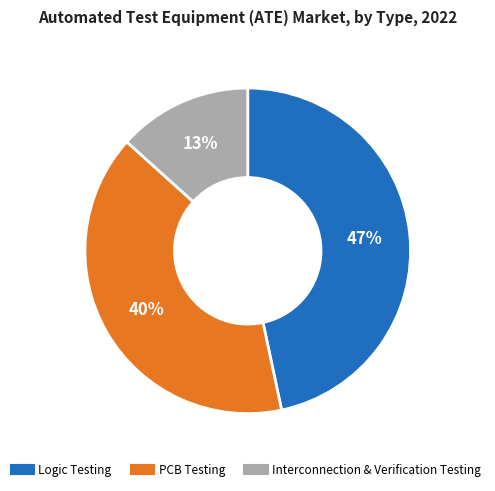

How many segments does this pie chart have?

3